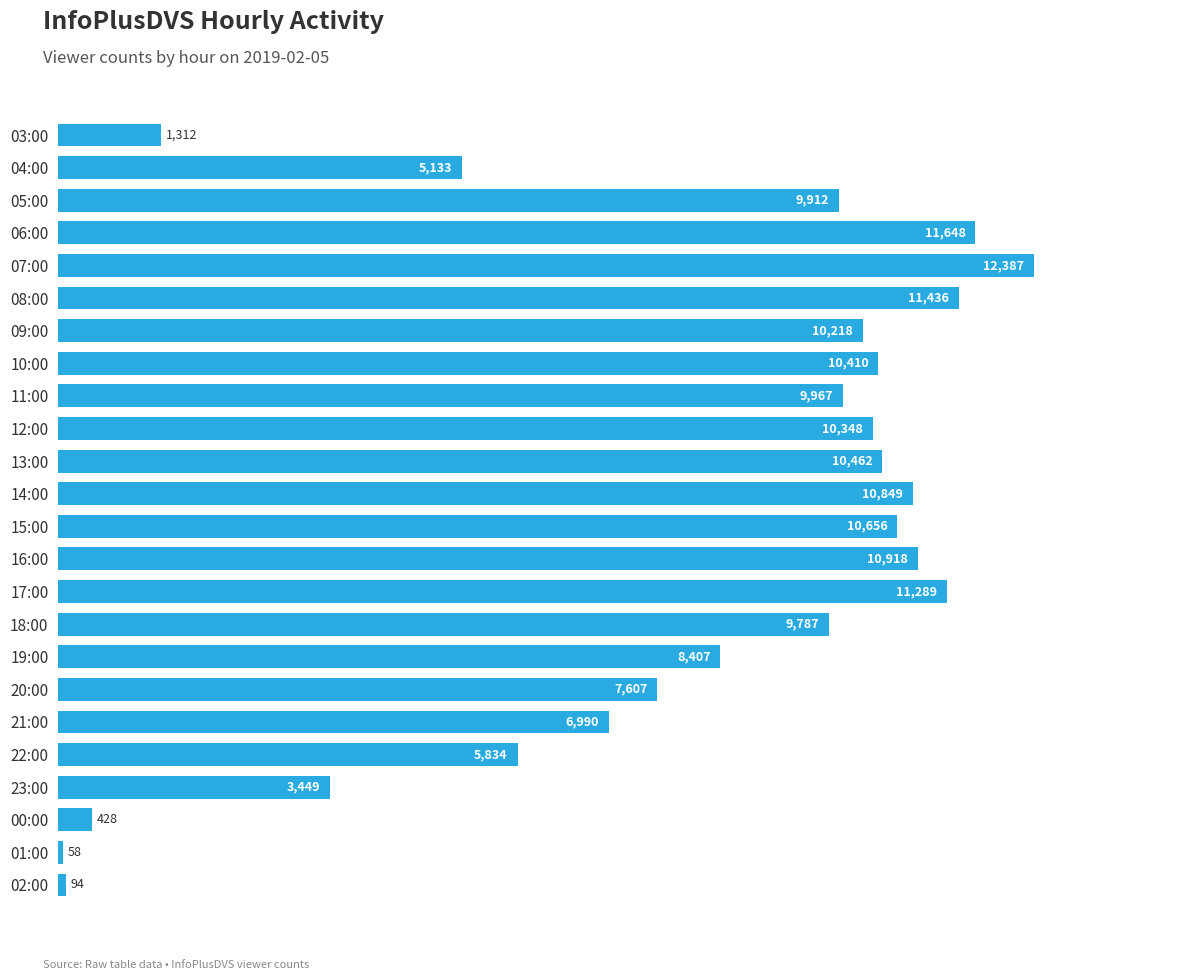

At which label is the value closest to 6222?

22:00